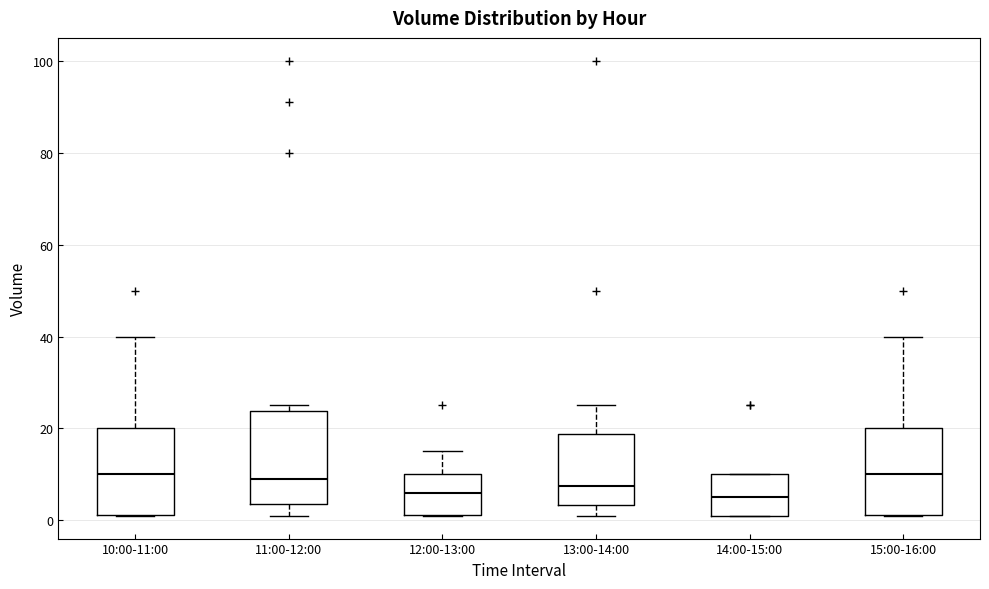

Reading left to right, read every box against the y-axis: the position of its median line, the range the box covers, and the ends of its whiskers. The values are not printed on the chart, so give them approximately, as read against the axis.

10:00-11:00: median 10, box 2 to 20, whiskers 2 to 40
11:00-12:00: median 10, box 4 to 24, whiskers 2 to 26
12:00-13:00: median 6, box 2 to 10, whiskers 2 to 16
13:00-14:00: median 8, box 4 to 18, whiskers 2 to 26
14:00-15:00: median 6, box 2 to 10, whiskers 2 to 10
15:00-16:00: median 10, box 2 to 20, whiskers 2 to 40